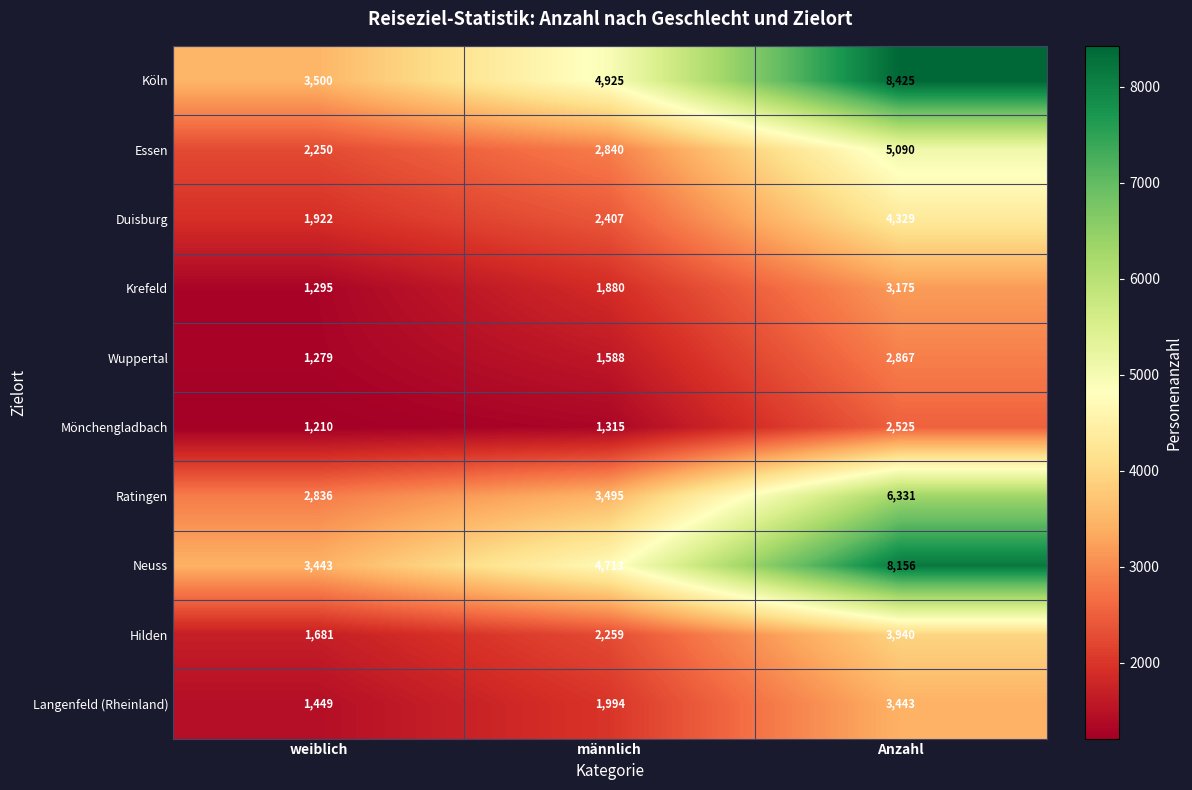

Rank the series by their maximum value, from highest to lowest.

Köln, Neuss, Ratingen, Essen, Duisburg, Hilden, Langenfeld (Rheinland), Krefeld, Wuppertal, Mönchengladbach